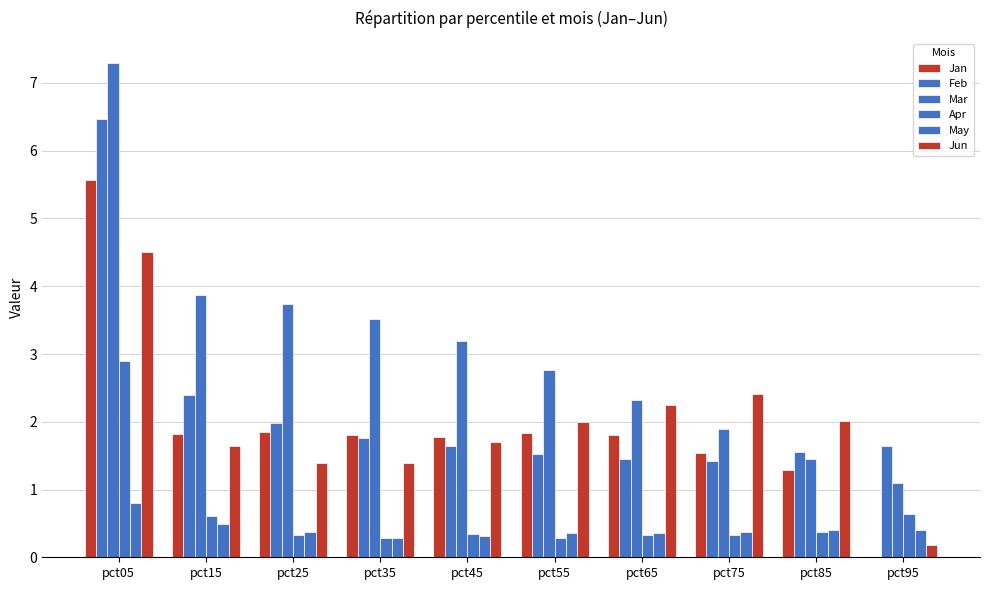

True or false: Jun has a value of 1.4 at pct25.

True